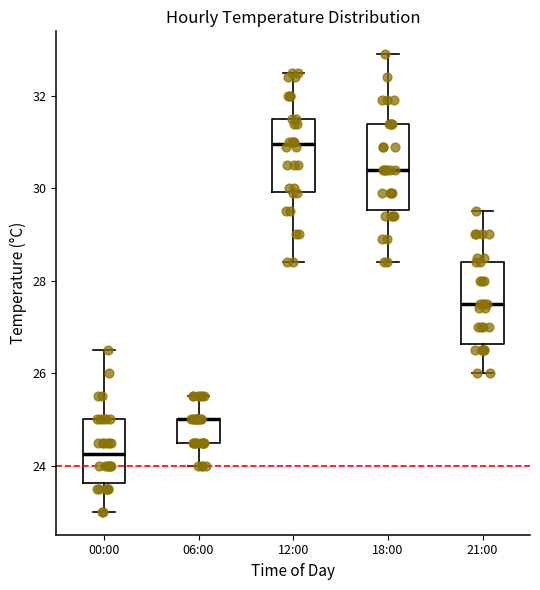

Reading left to right, transcribe this box plot: for each box, give where its median line is, the range the box spans, and where its two whiskers end, as read against the y-axis. The values are not printed on the chart, so give them approximately, as read against the axis.

00:00: median 24.2, box 23.6 to 25.0, whiskers 23.0 to 26.6
06:00: median 25.0 (drawn on the box's upper edge), box 24.6 to 25.0, whiskers 24.0 to 25.6
12:00: median 31.0, box 30.0 to 31.6, whiskers 28.4 to 32.6
18:00: median 30.4, box 29.6 to 31.4, whiskers 28.4 to 33.0
21:00: median 27.6, box 26.6 to 28.4, whiskers 26.0 to 29.6